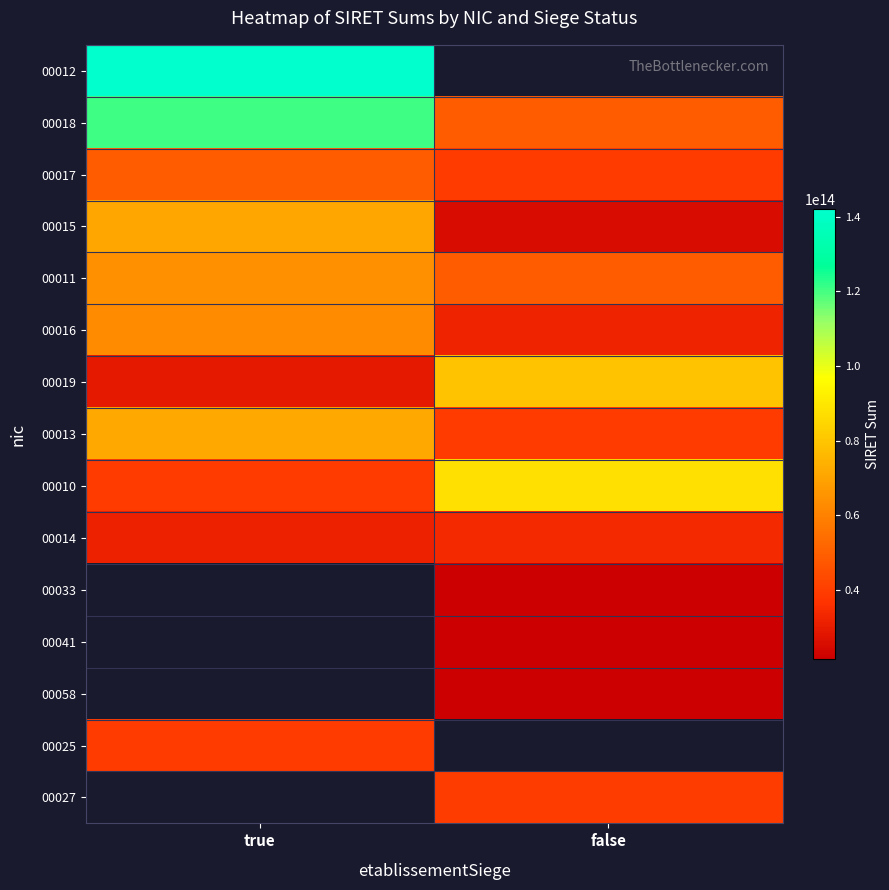

At which category does the chart reach its minimum across all series?

false